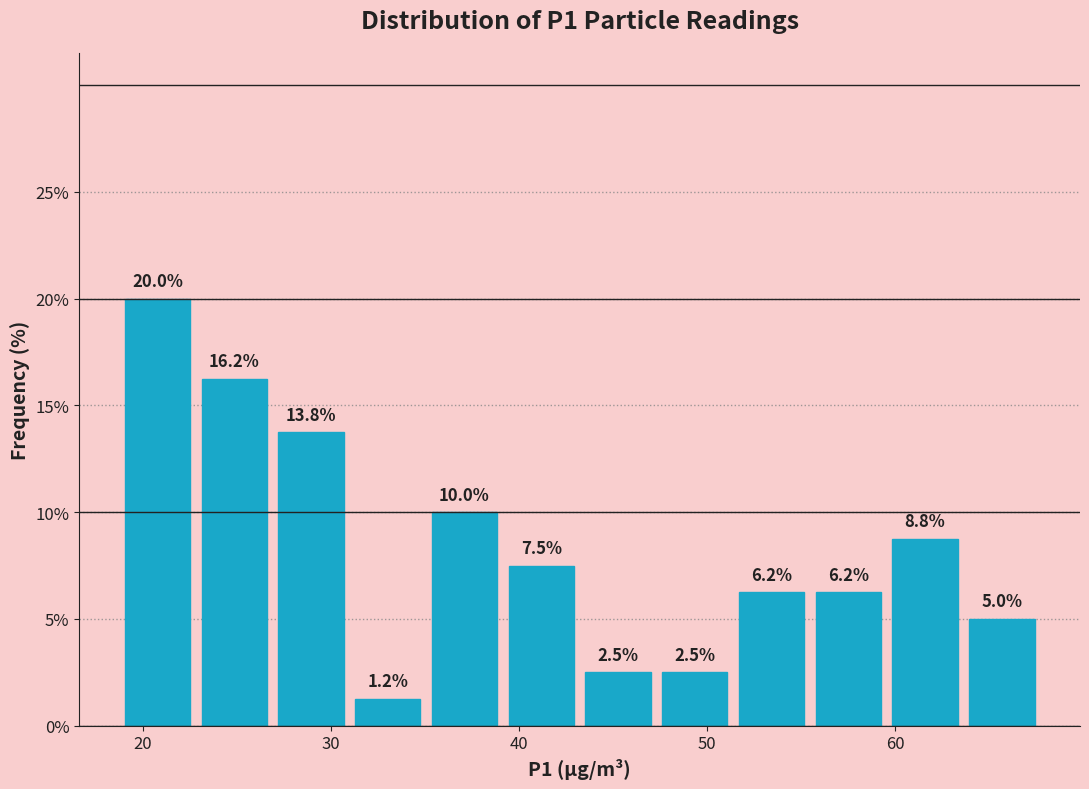

How tall is the bar that spans 56 to 60 on the x-axis? The bar edges are not printed on the chart, so give them approximately, as read against the axis.

6.2